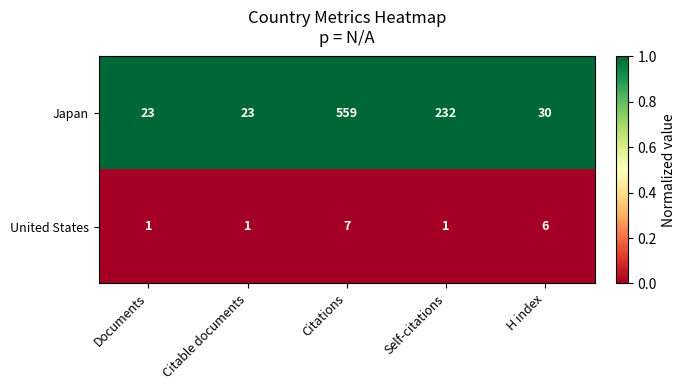

Reading left to right, extract all data points from this chart.

Japan: Documents=23	Citable documents=23	Citations=559	Self-citations=232	H index=30
United States: Documents=1	Citable documents=1	Citations=7	Self-citations=1	H index=6